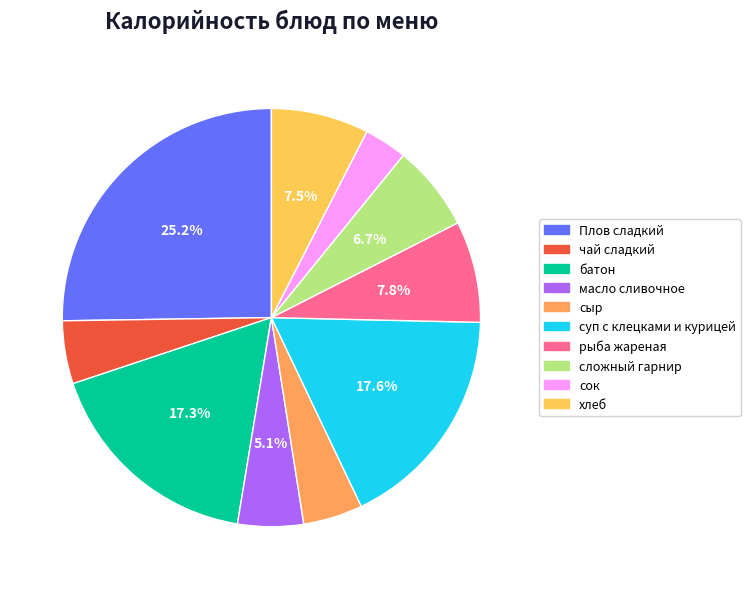

Is the sum of сыр and сок greater than half?

No